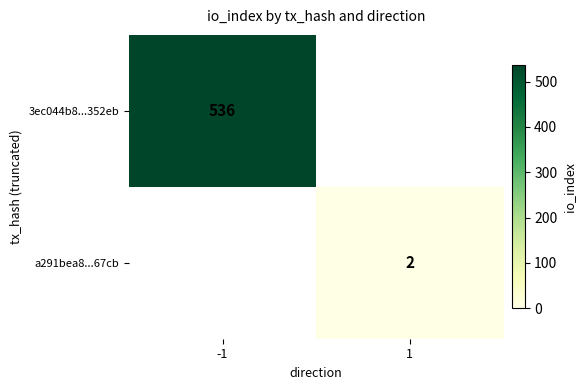

The value of 3ec044b8...352eb at -1 is 536. True or false?

True